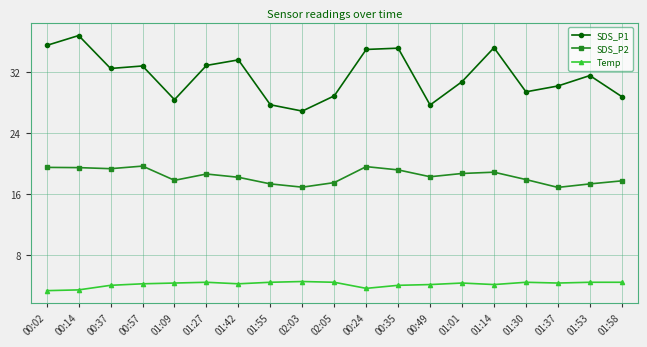

True or false: SDS_P2 and Temp cross at least once.

False